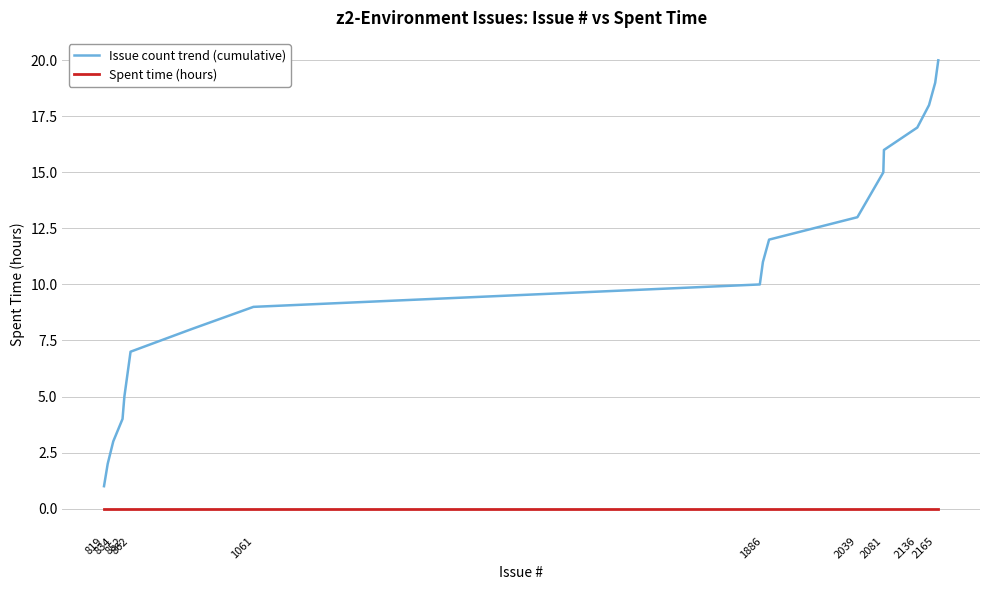

Which series has the largest total across all categories?

Issue count trend (cumulative)